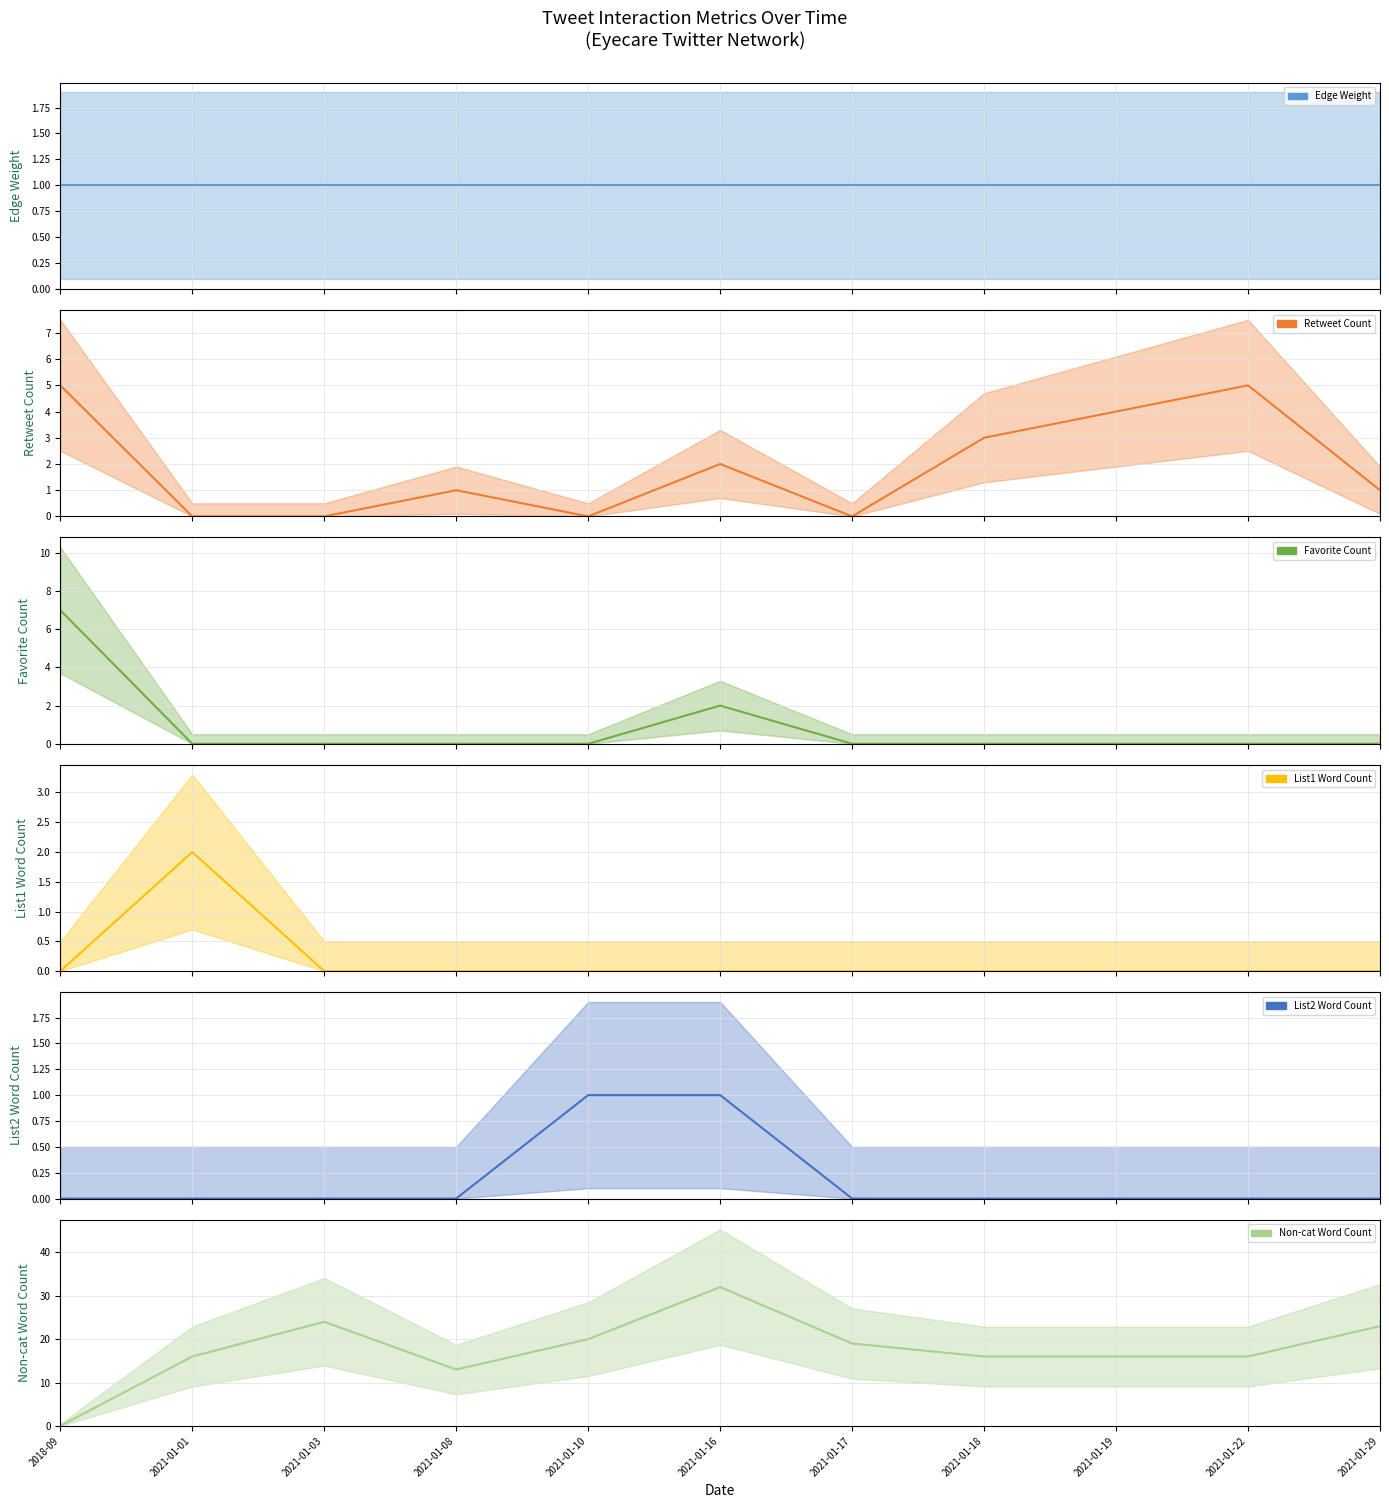

Where is List2 Word Count mean nearest to the value 0?

2018-09